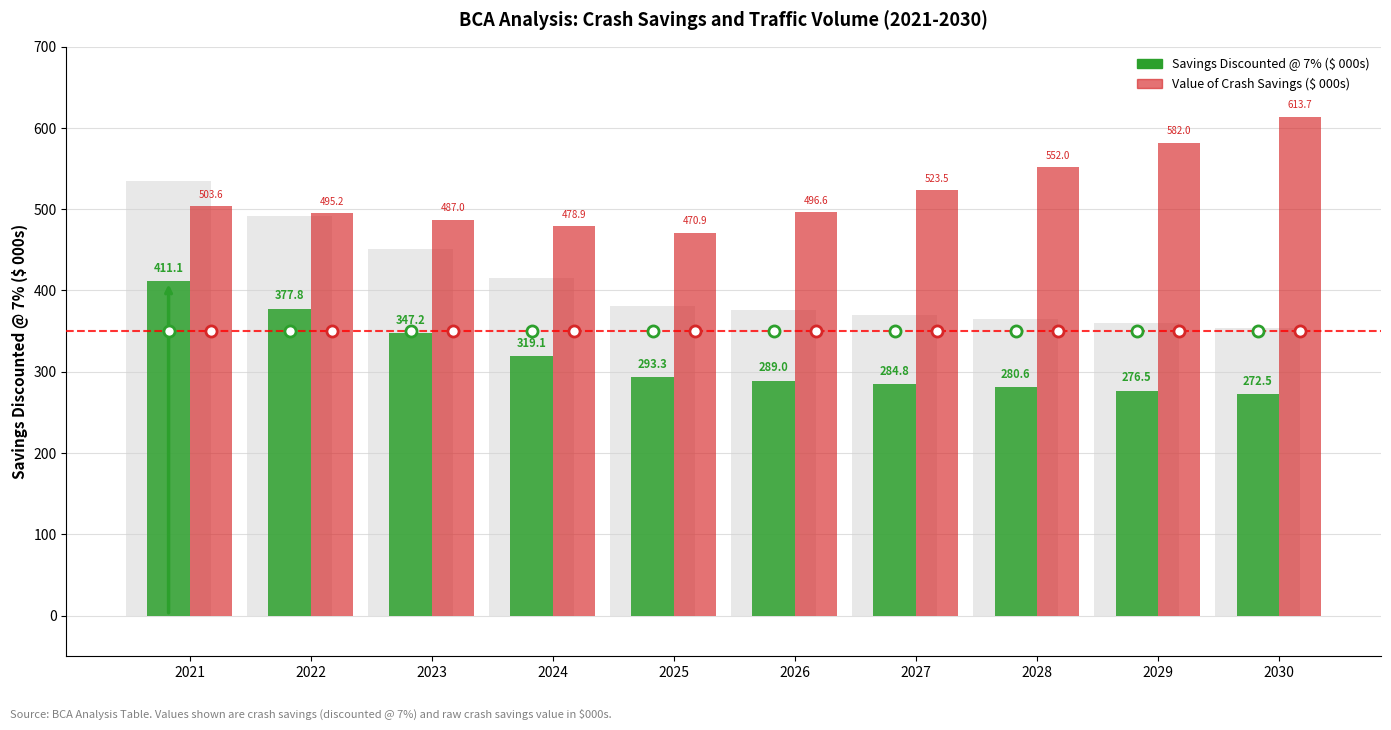

What is the approximate value of Value of Crash Savings ($ 000s) at 2022?

495.2